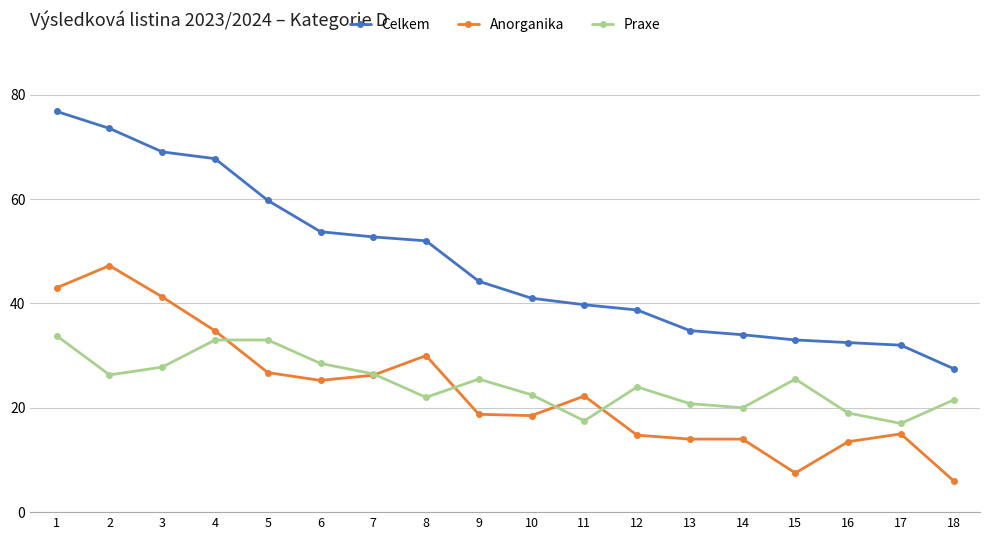

At which label does Anorganika reach its peak?

2